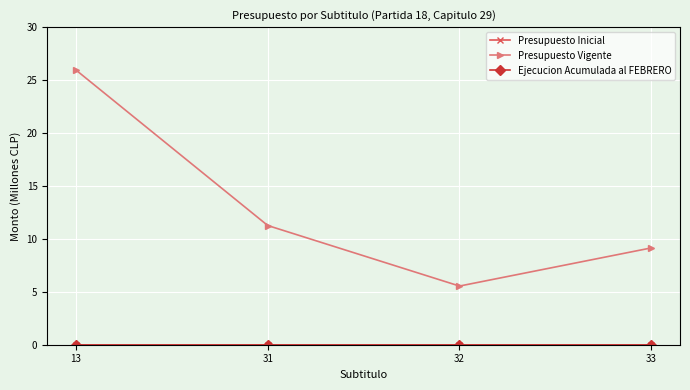

True or false: Ejecucion Acumulada al FEBRERO and Presupuesto Vigente cross at least once.

False